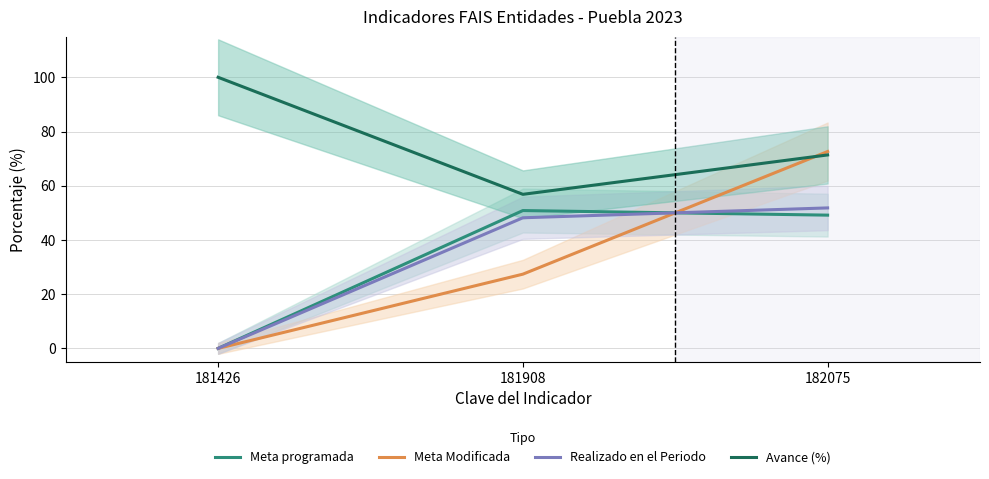

At which label is Meta programada closest to 25?

182075